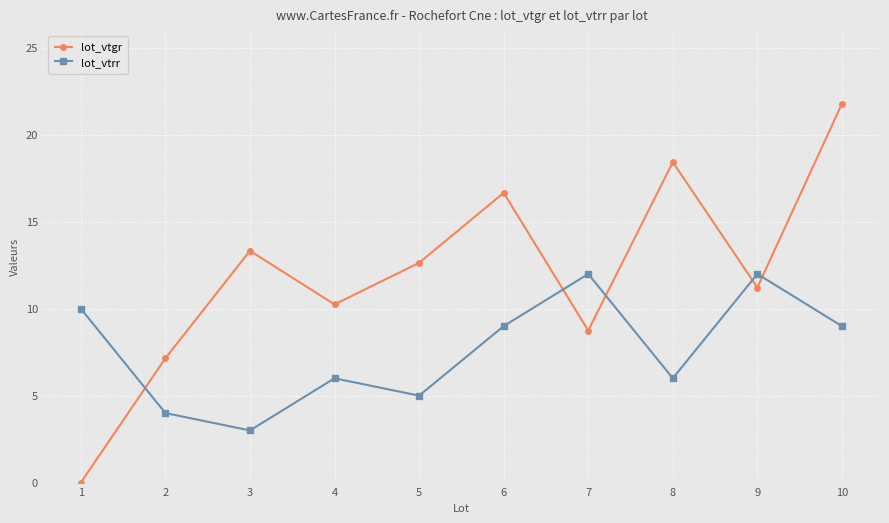

How many values in the lot_vtrr series are below 9?

5